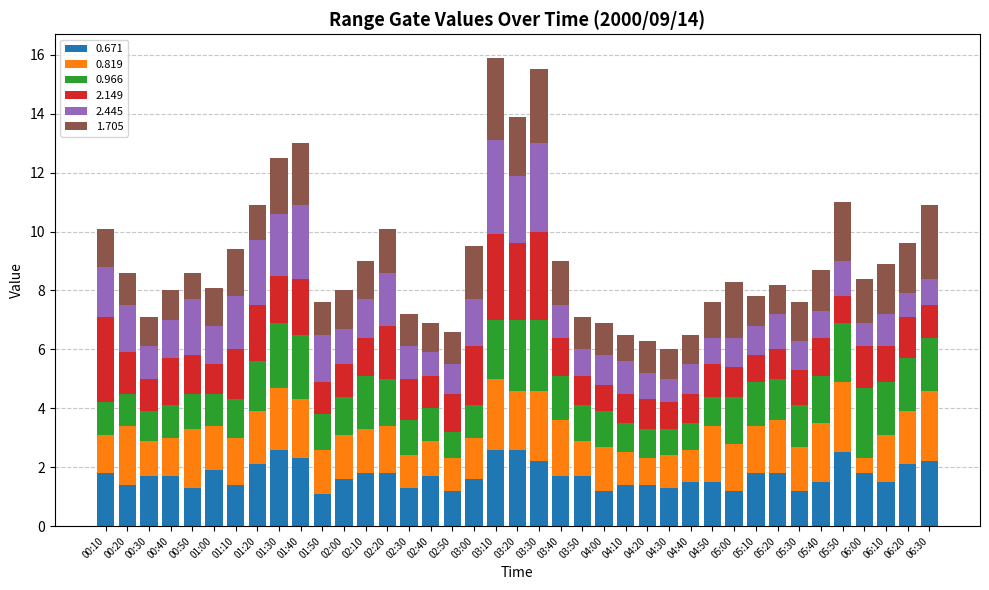

What is the total value across all series at 00:50?

8.6